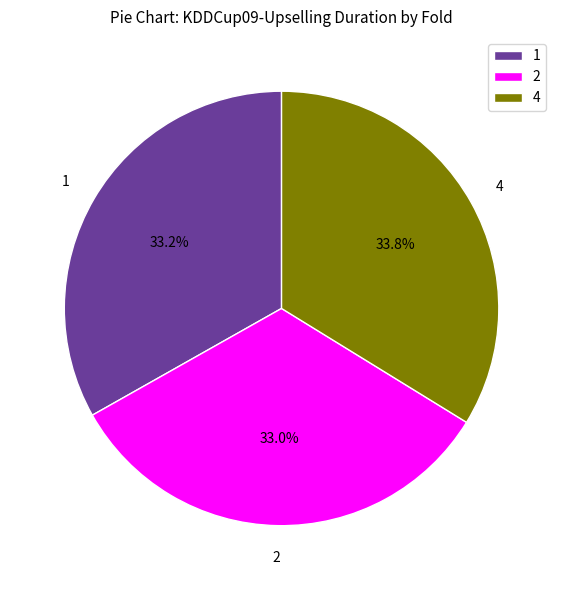

How much of the chart is everything except 4?

66.2%